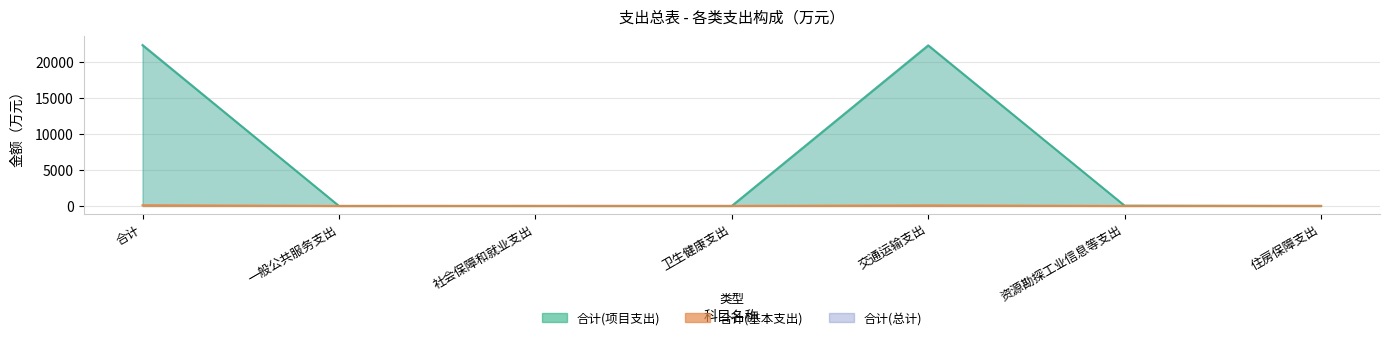

What position from the right is 交通运输支出?

3